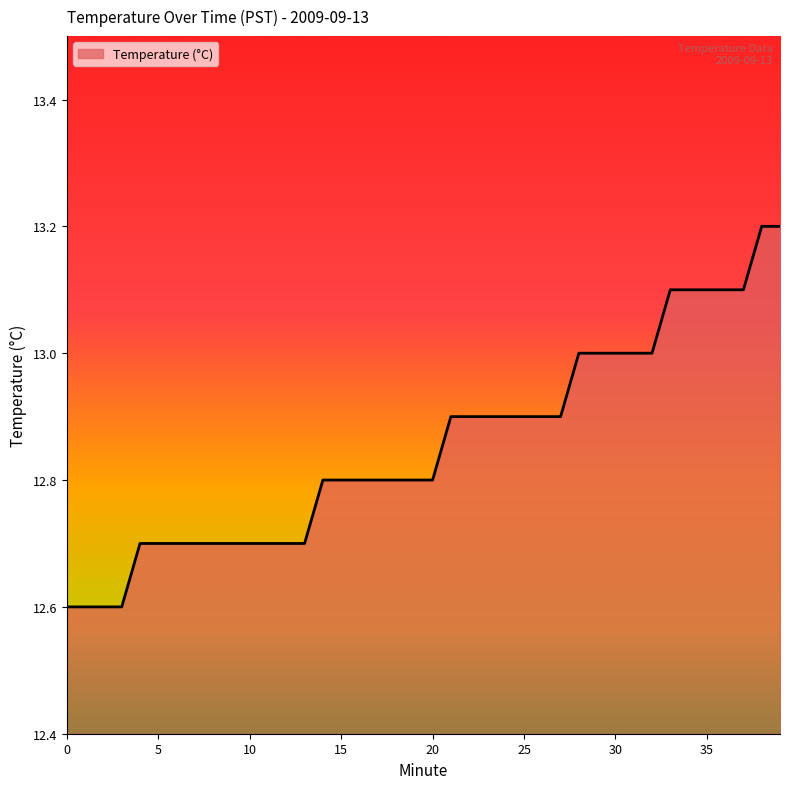

Does the chart display data point markers on the line(s)?

No